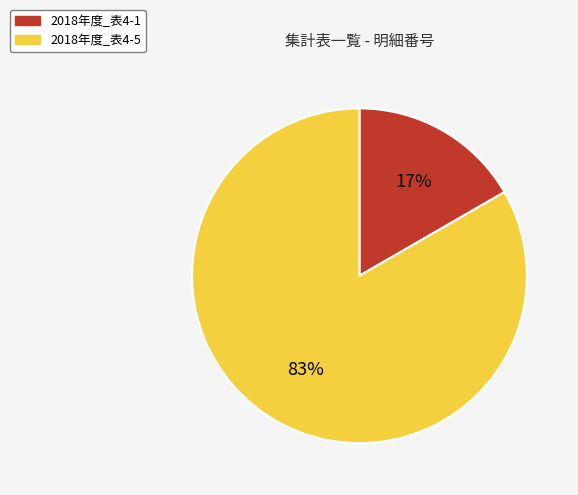

True or false: 2018年度_表4-5 accounts for 96% of the total.

False